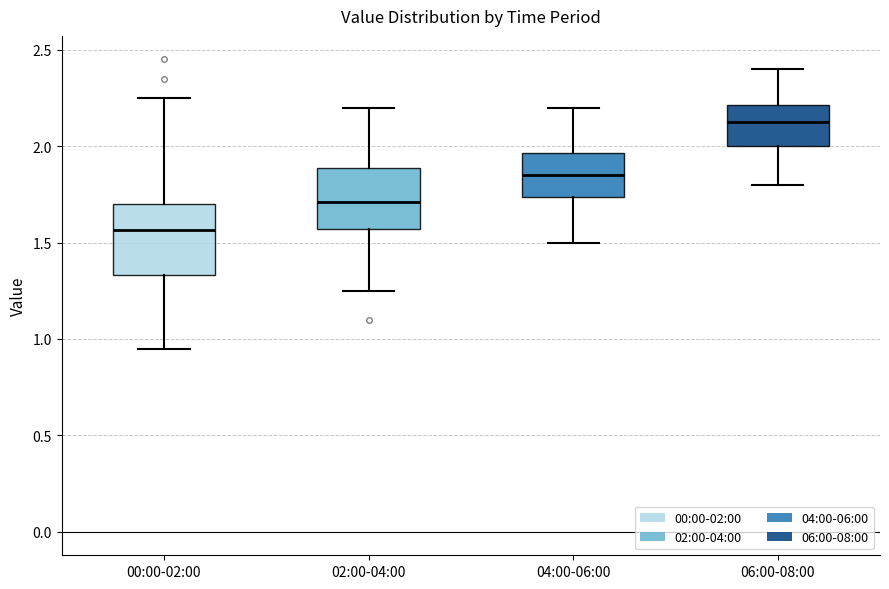

Reading left to right, read every box against the y-axis: the position of its median line, the range the box covers, and the ends of its whiskers. The values are not printed on the chart, so give them approximately, as read against the axis.

00:00-02:00: median 1.55, box 1.35 to 1.70, whiskers 0.95 to 2.25
02:00-04:00: median 1.70, box 1.55 to 1.90, whiskers 1.25 to 2.20
04:00-06:00: median 1.85, box 1.75 to 1.95, whiskers 1.50 to 2.20
06:00-08:00: median 2.15, box 2.00 to 2.20, whiskers 1.80 to 2.40